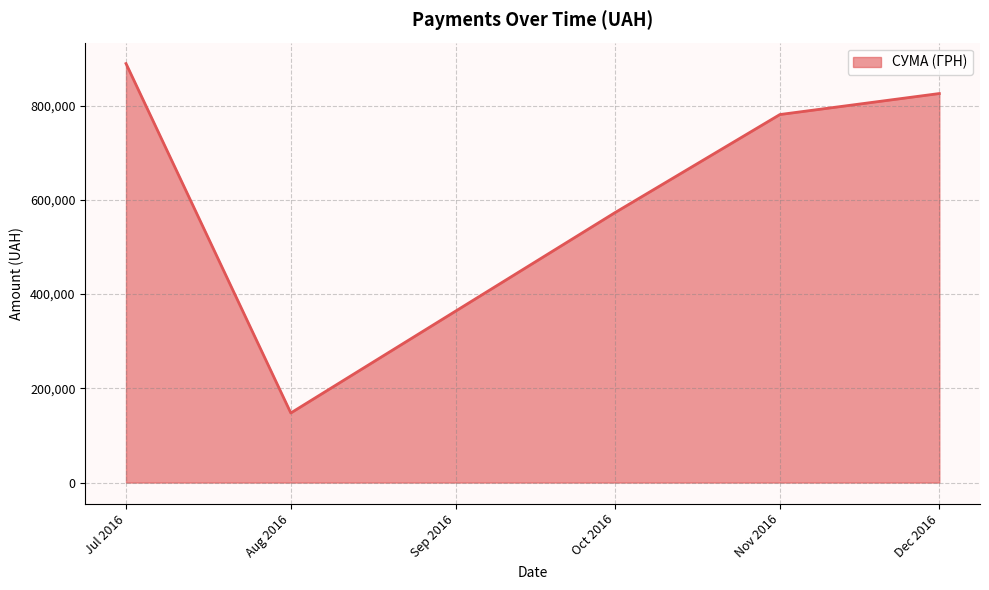

Rank the categories by value from highest to lowest.

Jul 2016, Dec 2016, Nov 2016, Oct 2016, Aug 2016